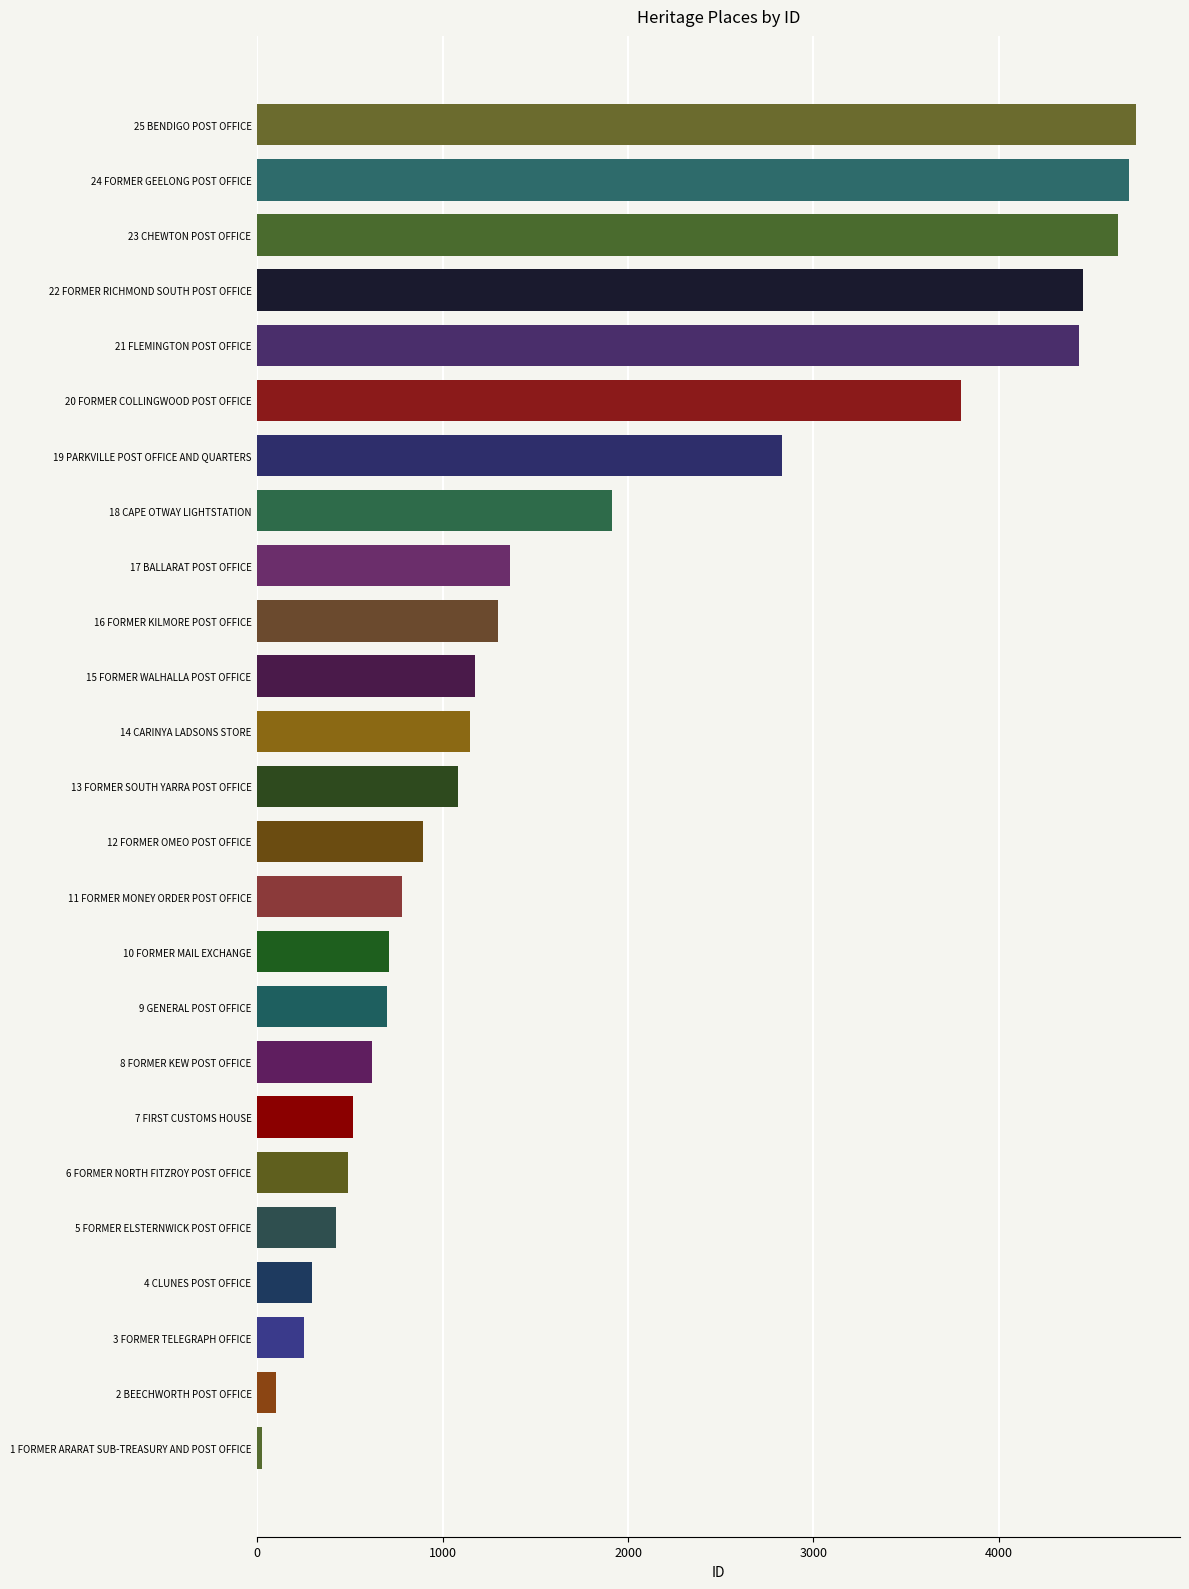

What is the difference between the second highest and second lowest values?

4596